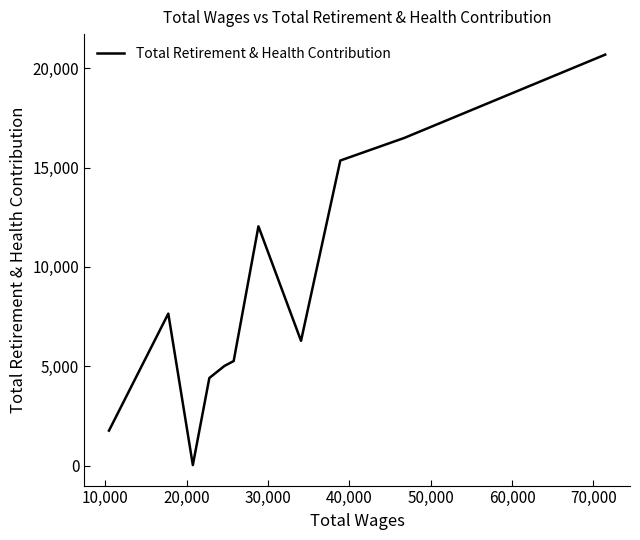

What is the average value?

8634